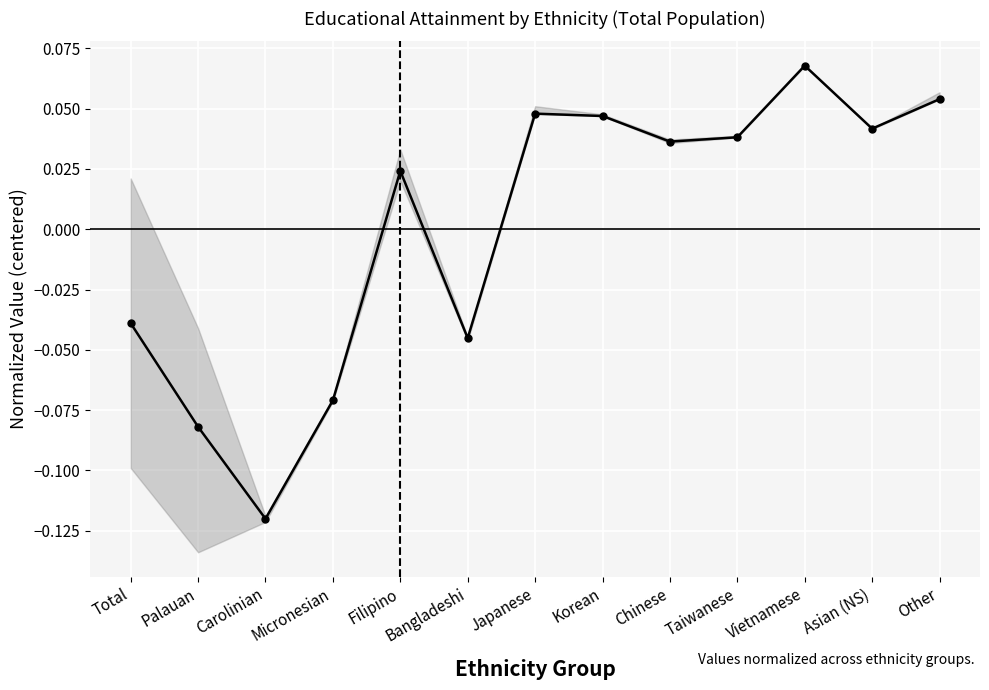

What is the difference between the second highest and minimum values?

0.2